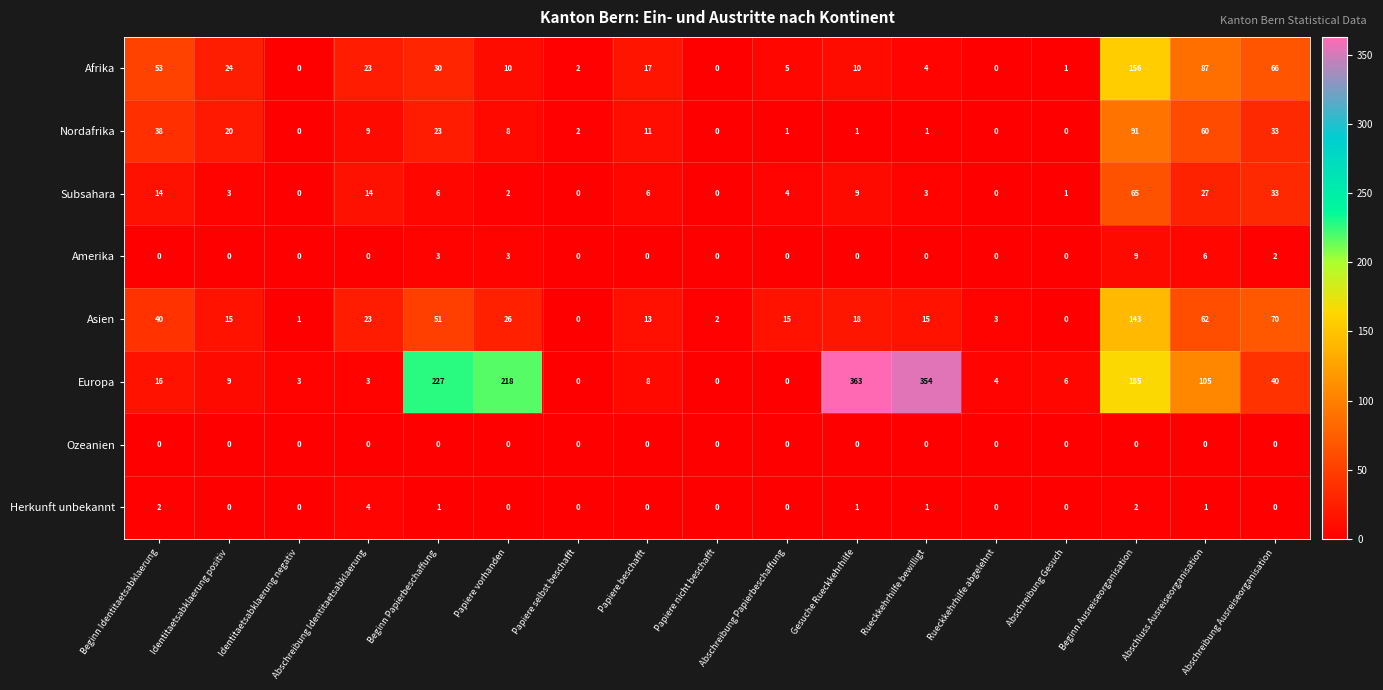

The value of Afrika at Papiere vorhanden is 10. True or false?

True